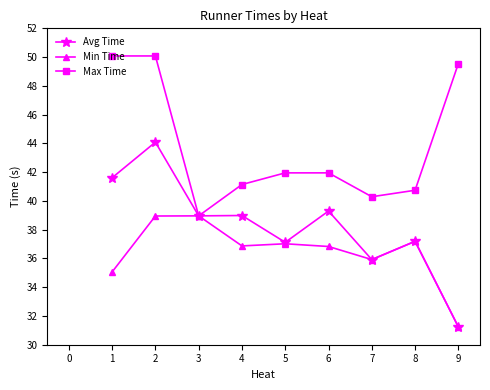

Rank the series by their average value, from highest to lowest.

Max Time, Avg Time, Min Time